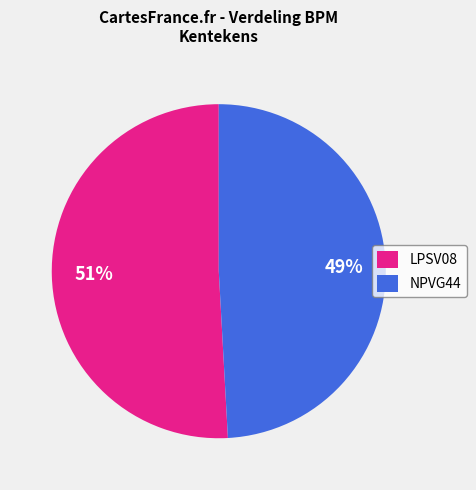

To the nearest percent, what is the combined percentage of NPVG44 and LPSV08?

100%